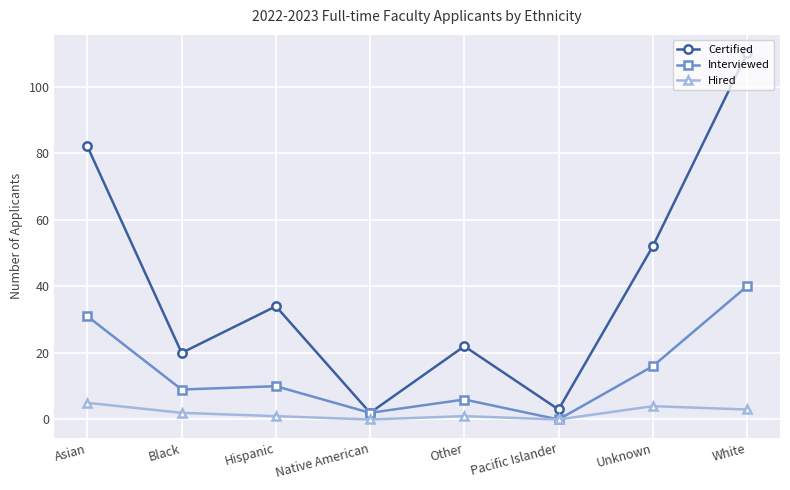

How many positive values does the Interviewed series have?

7